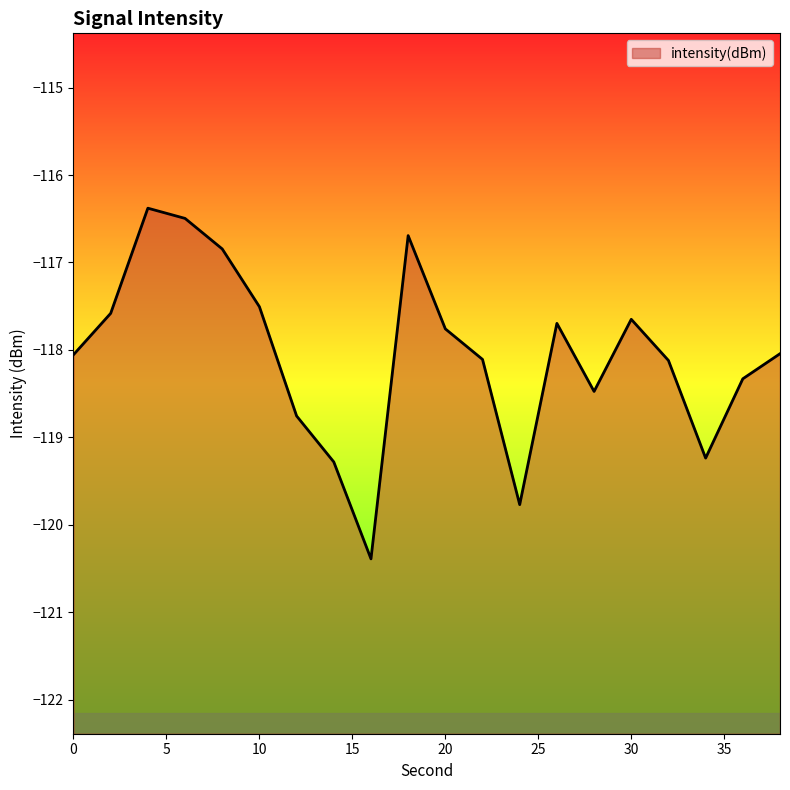

List the labels in order of value, smallest first.

16, 24, 14, 34, 12, 28, 36, 32, 22, 0, 38, 20, 26, 30, 2, 10, 8, 18, 6, 4